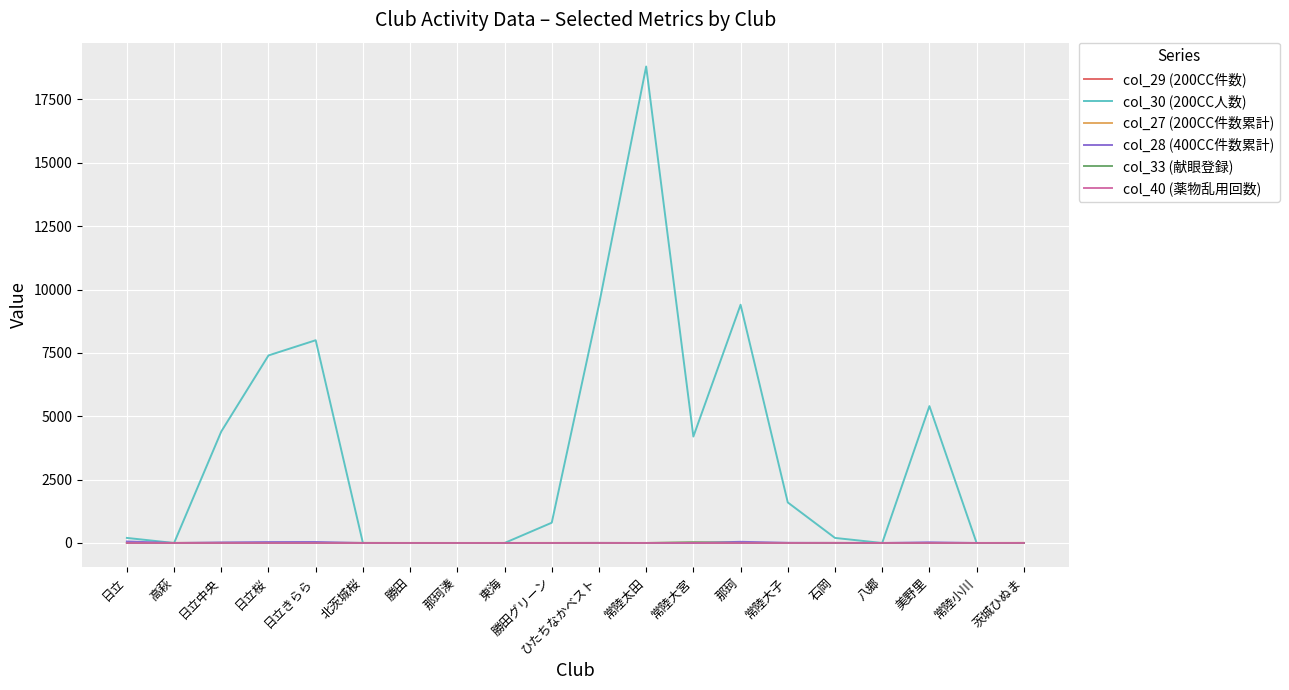

Which series has the largest total across all categories?

col_30 (200CC人数)